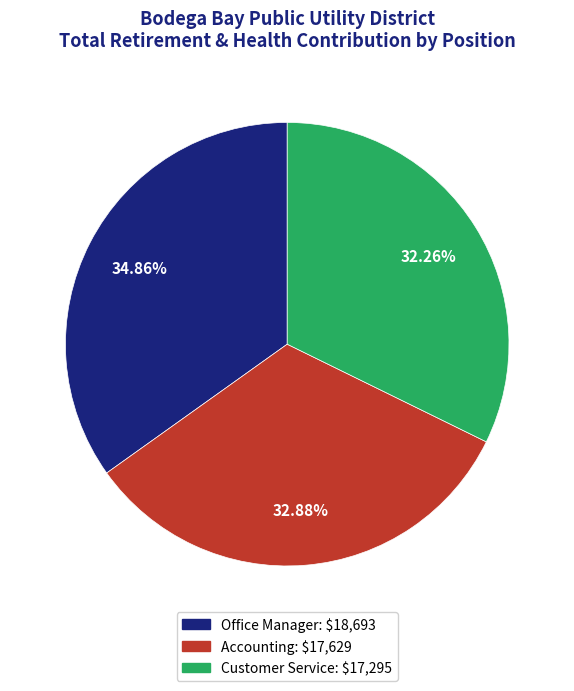

To the nearest percent, what is the combined percentage of Customer Service and Office Manager?

67%